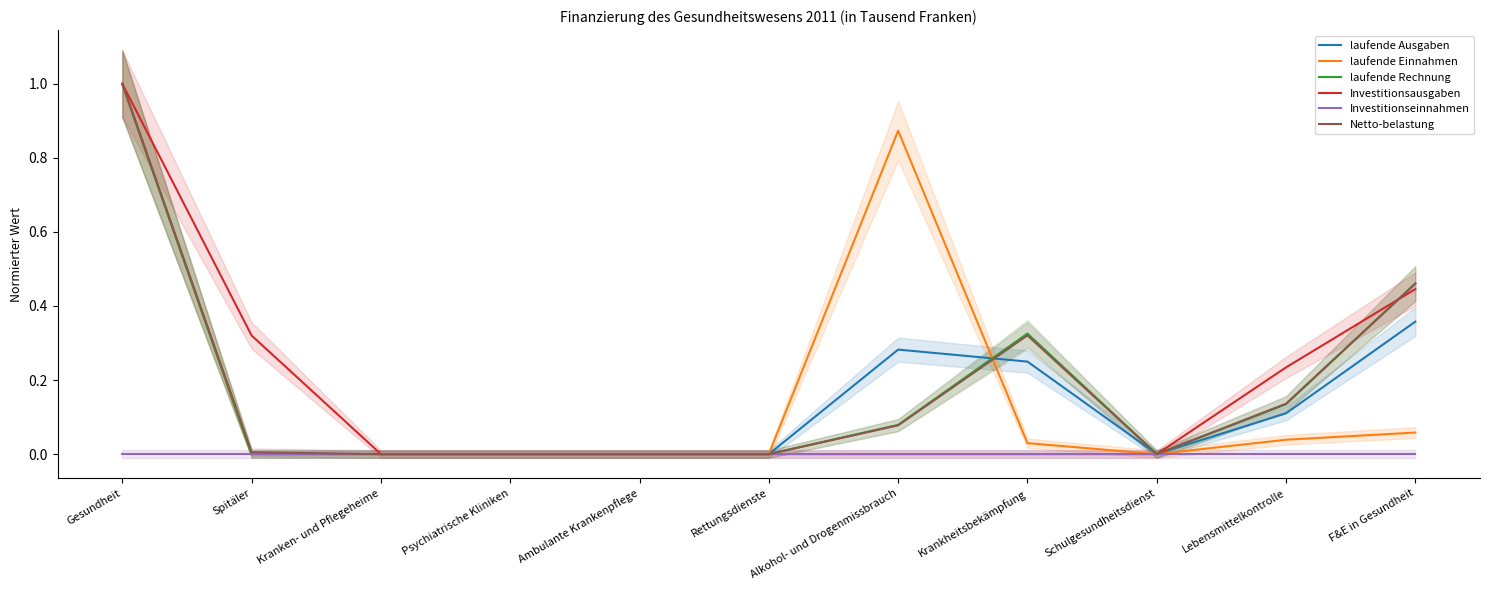

Where is the first local minimum for laufende Rechnung?

Schulgesundheitsdienst